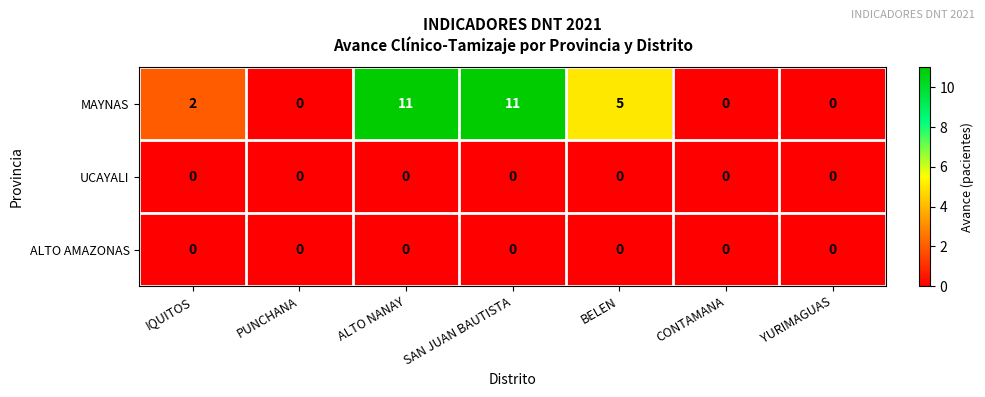

Reading left to right, list all the values displayed in this chart.

MAYNAS: 2	0	11	11	5	0	0
UCAYALI: 0	0	0	0	0	0	0
ALTO AMAZONAS: 0	0	0	0	0	0	0